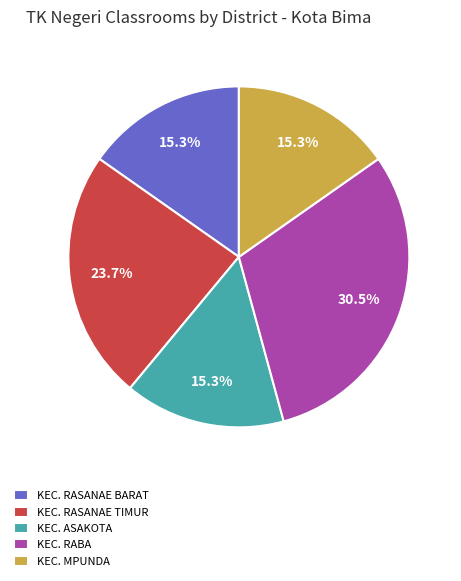

To the nearest percent, what portion does KEC. RASANAE TIMUR represent?

24%